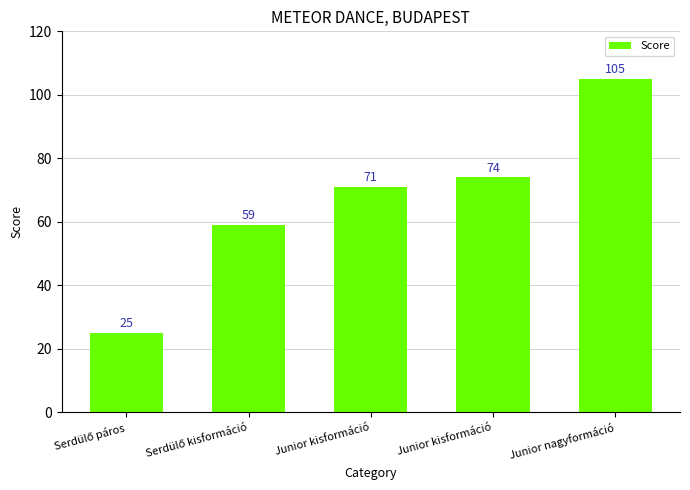

How many data points does each series have?

5